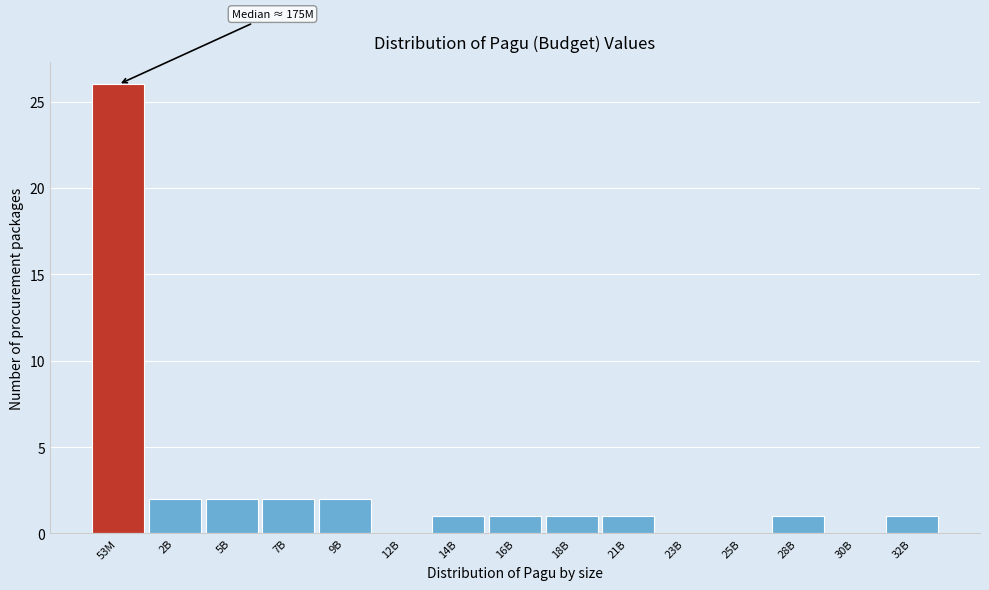

Reading right to left, extract all data points from this chart.

32B=1	30B=0	28B=1	25B=0	23B=0	21B=1	18B=1	16B=1	14B=1	12B=0	9B=2	7B=2	5B=2	2B=2	53M=26